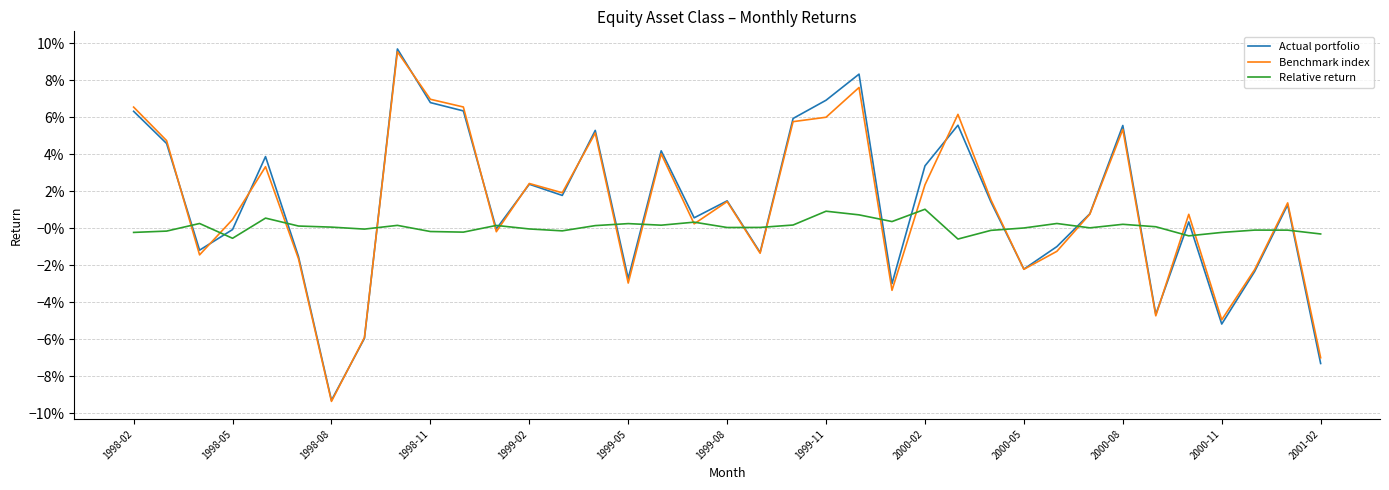

What are all the series names shown in the legend?

Actual portfolio, Benchmark index, Relative return